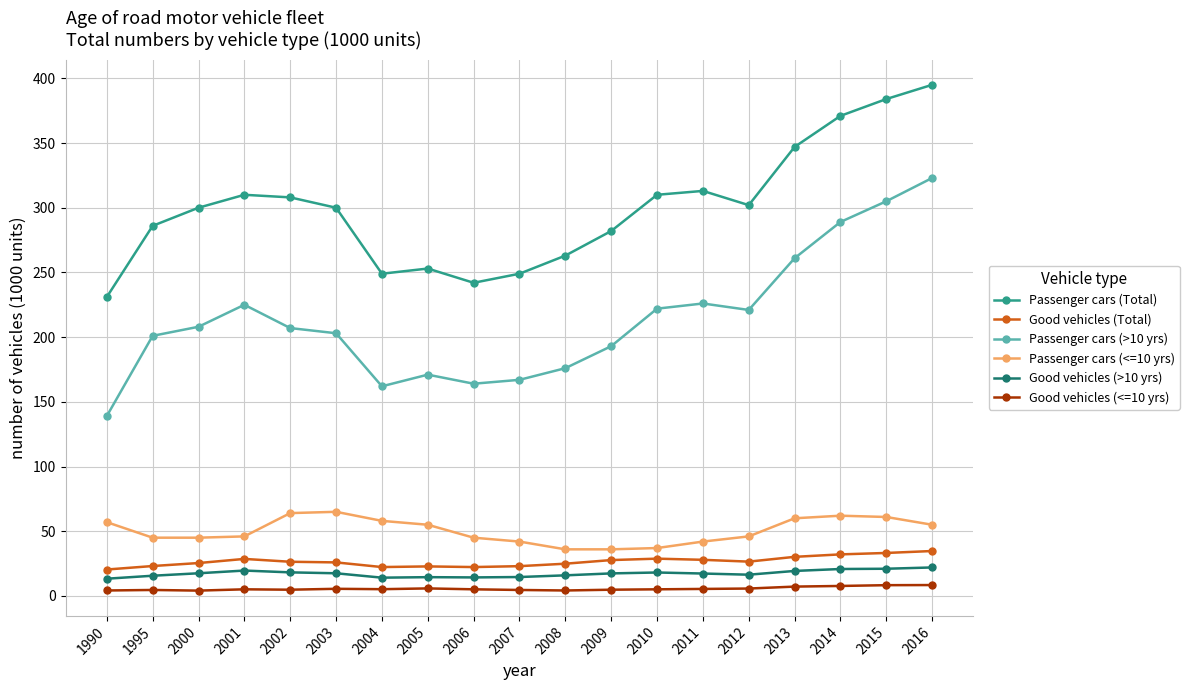

Is this an area chart (filled region under the line)?

No